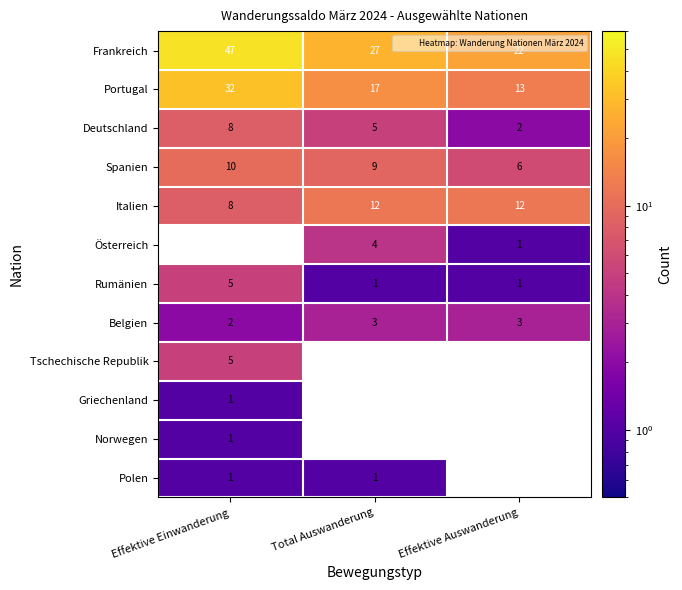

How many values in Polen are above zero?

2